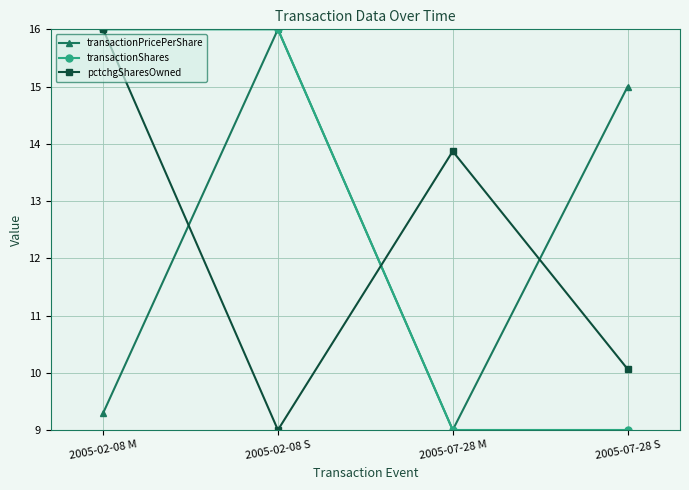

How many interior local peaks does the pctchgSharesOwned series have?

1